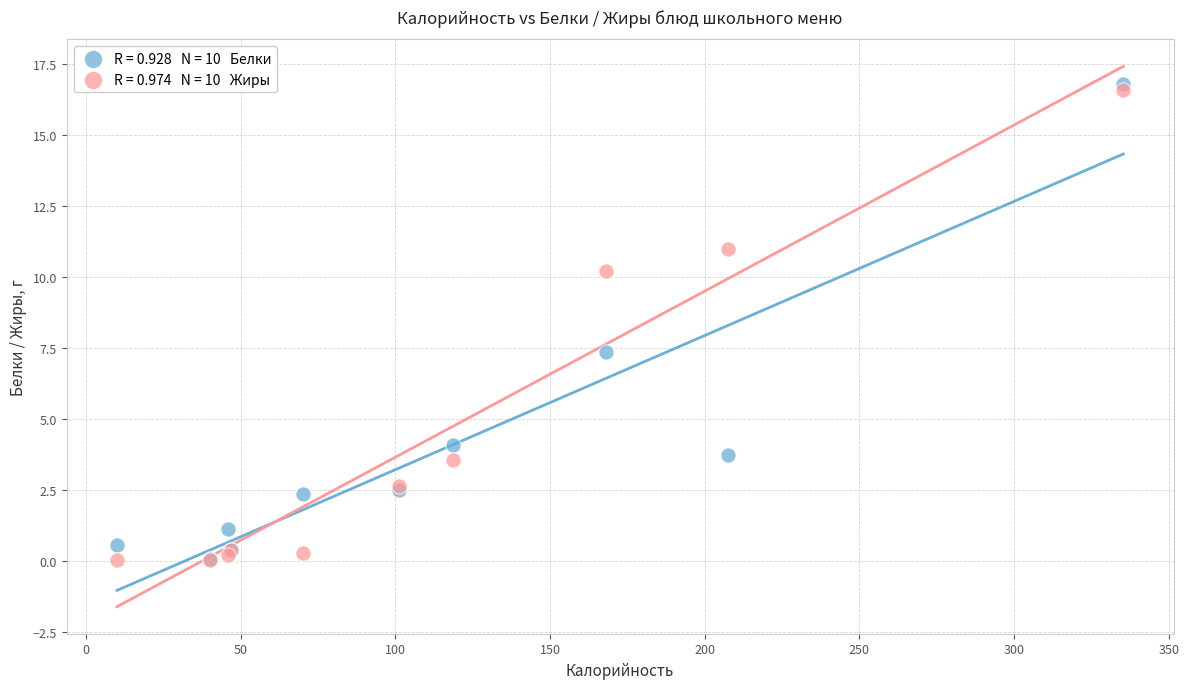

Across all series, what Y value is closest to 8?

7.4